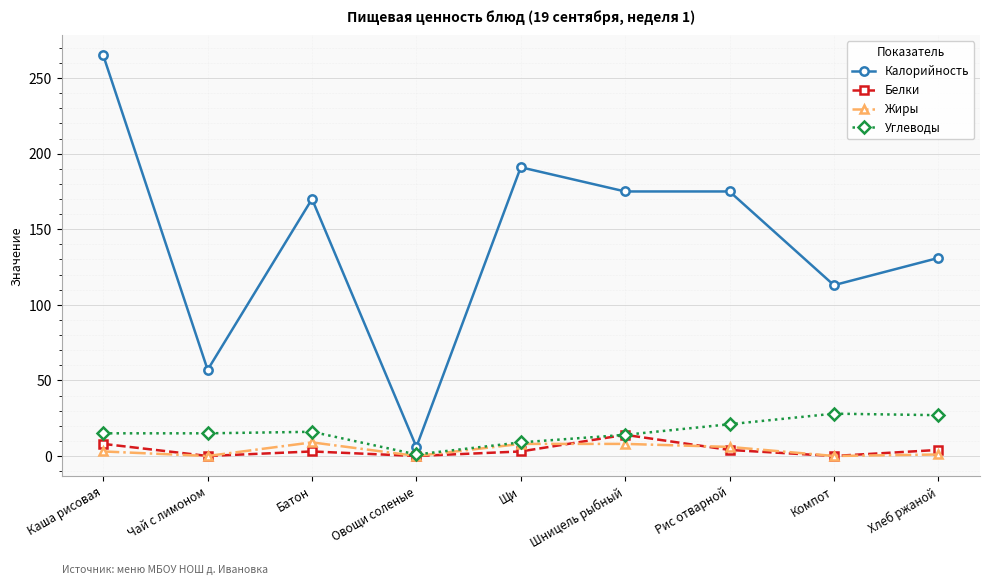

True or false: Жиры has more than 0 interior local peaks.

True